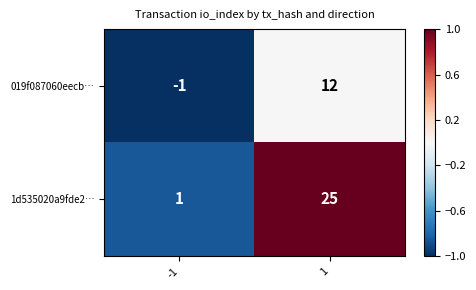

The value of 1d535020a9fde2… at 1 is 25. True or false?

True